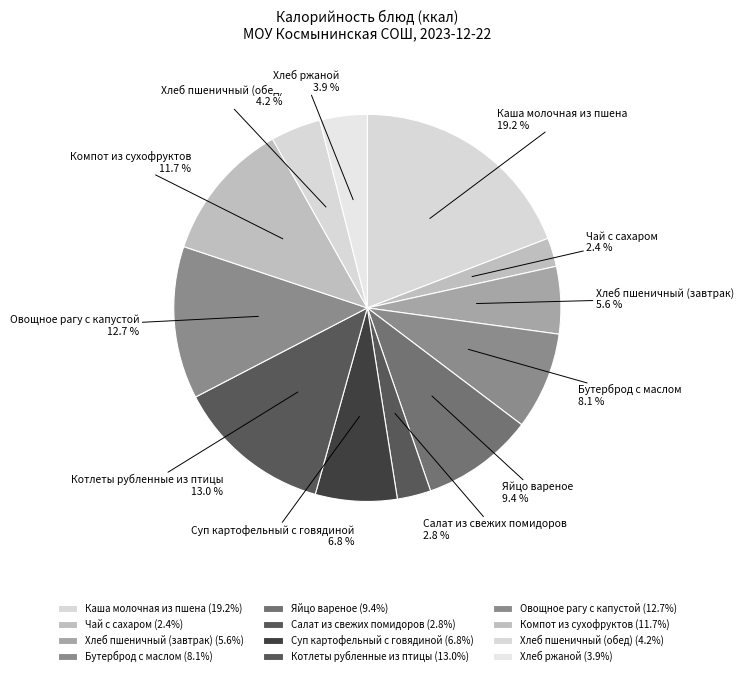

How many slices are in this pie chart?

12